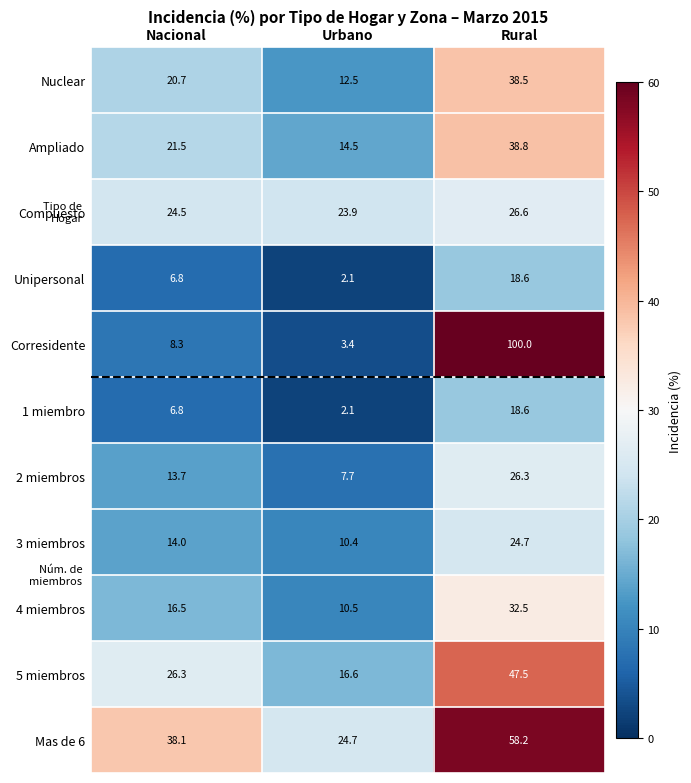

List the labels in order of 5 miembros value, largest first.

Rural, Nacional, Urbano